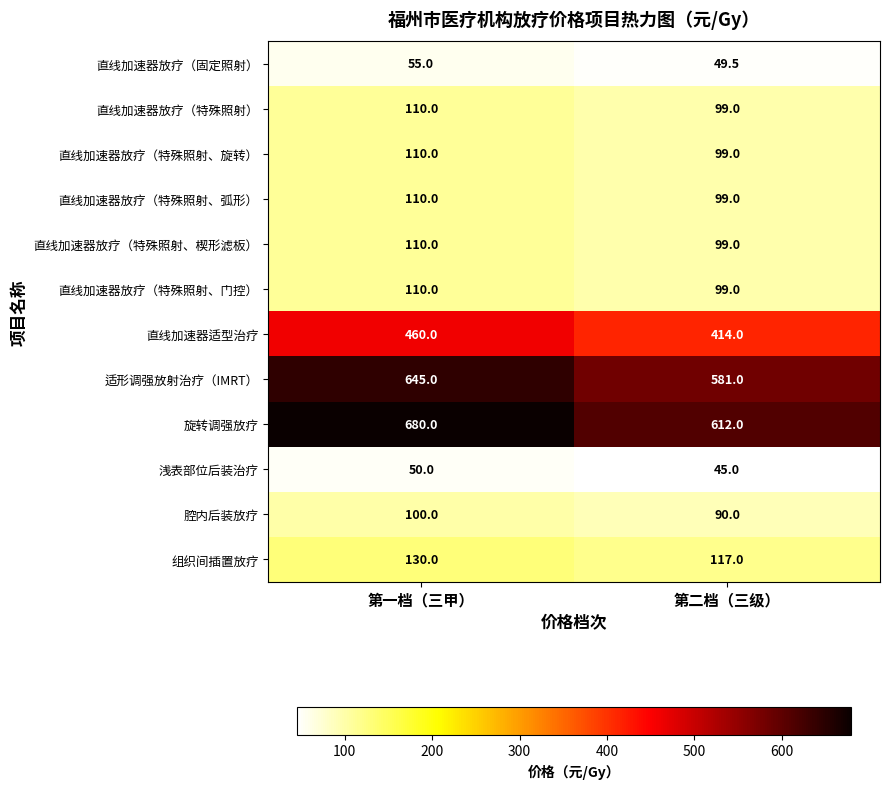

What is the sum of the 直线加速器放疗（特殊照射、楔形滤板） values at 第二档（三级） and 第一档（三甲）?

209.0